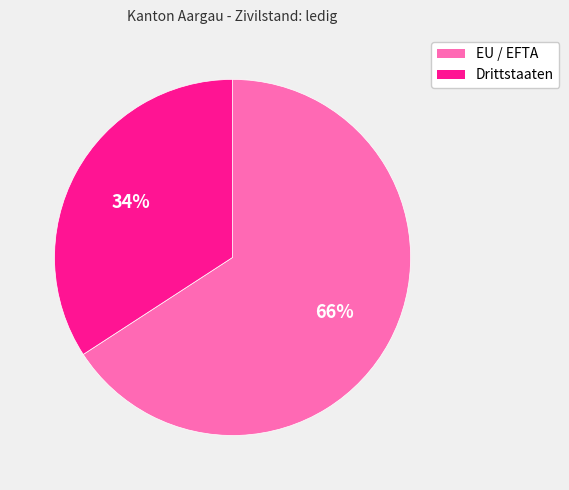

What percentage is the Drittstaaten slice, to the nearest percent?

34%